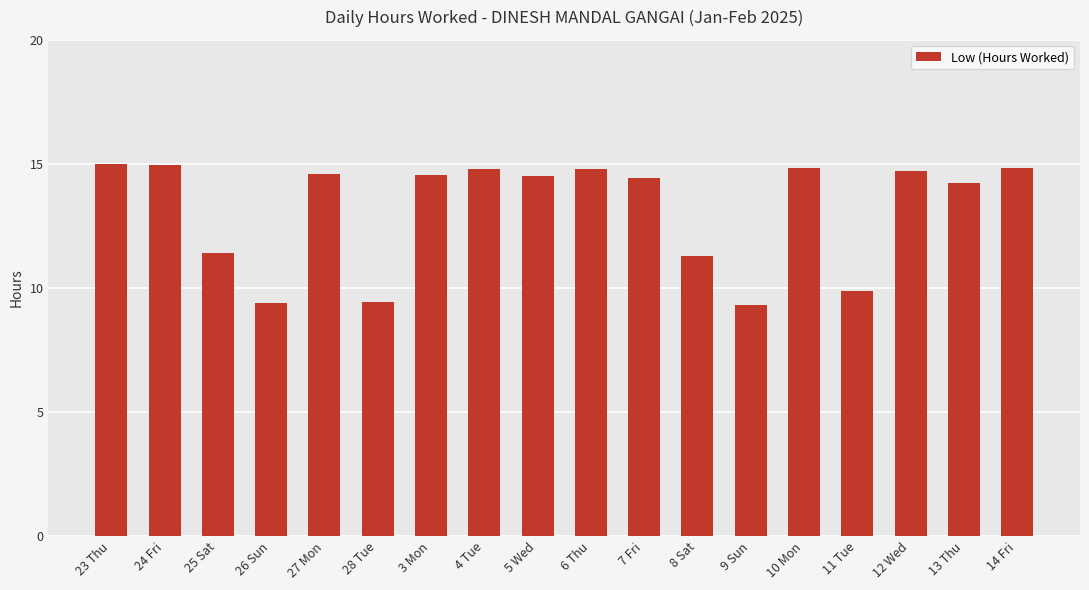

What is the greatest value displayed?

15.0